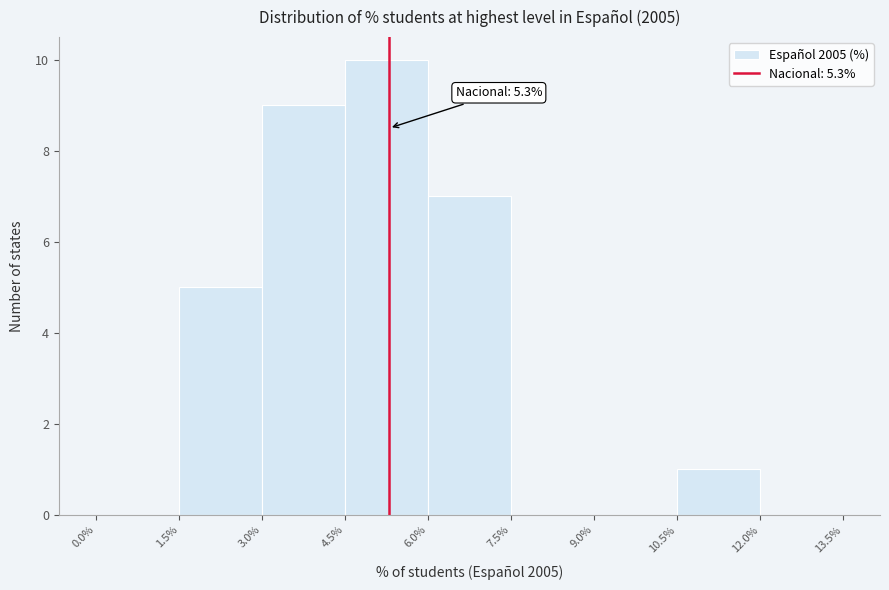

Which range on the x-axis has the tallest bar?

4.5% to 6.0%